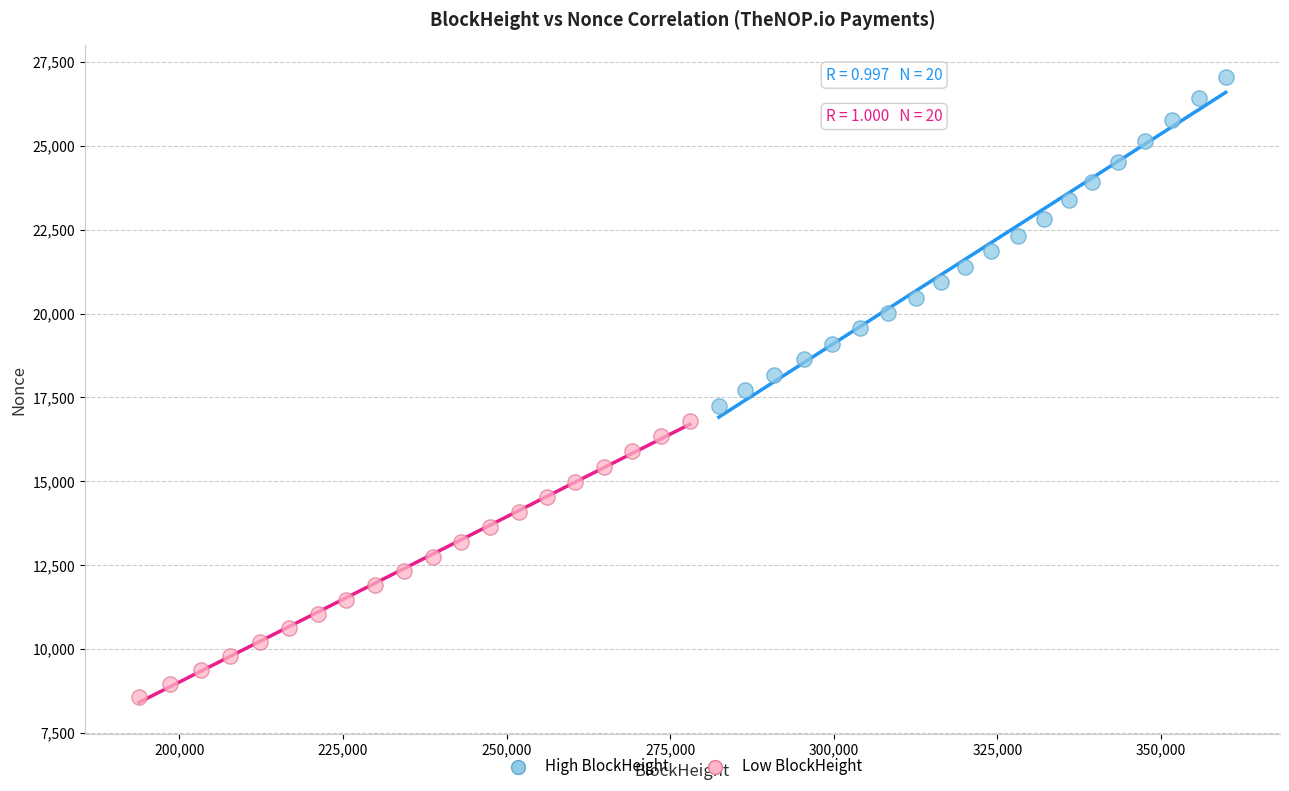

Which series has the largest Y range (max minus min)?

High BlockHeight